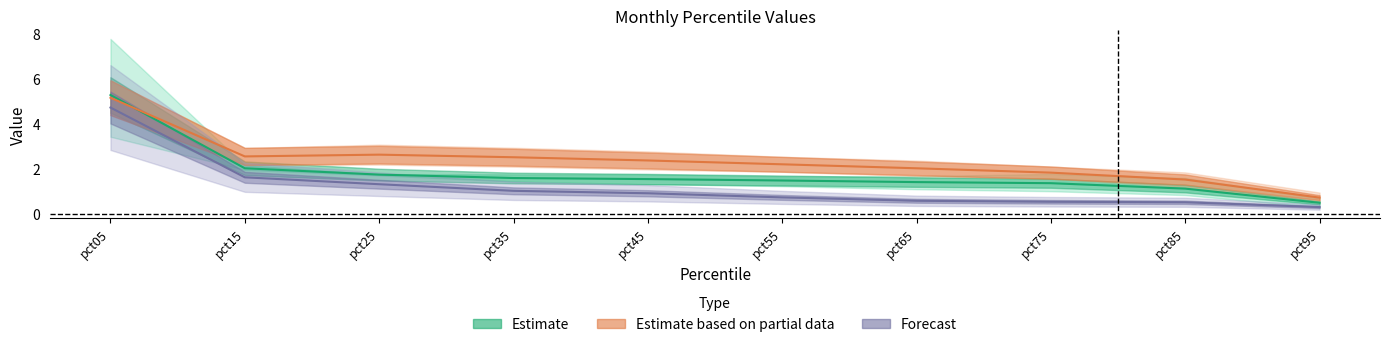

Read the Jan value at pct95.

0.5